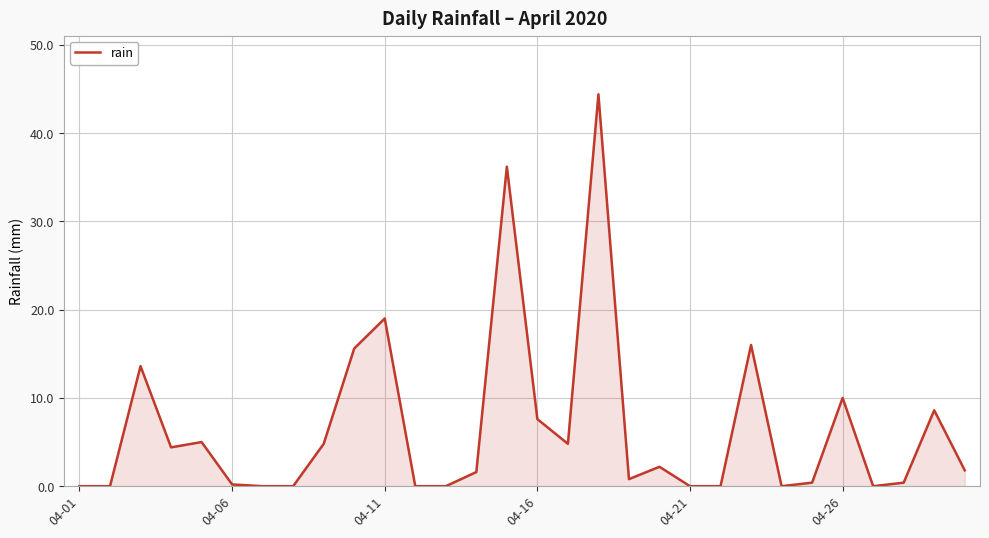

What is the difference between the maximum and minimum values?

44.4